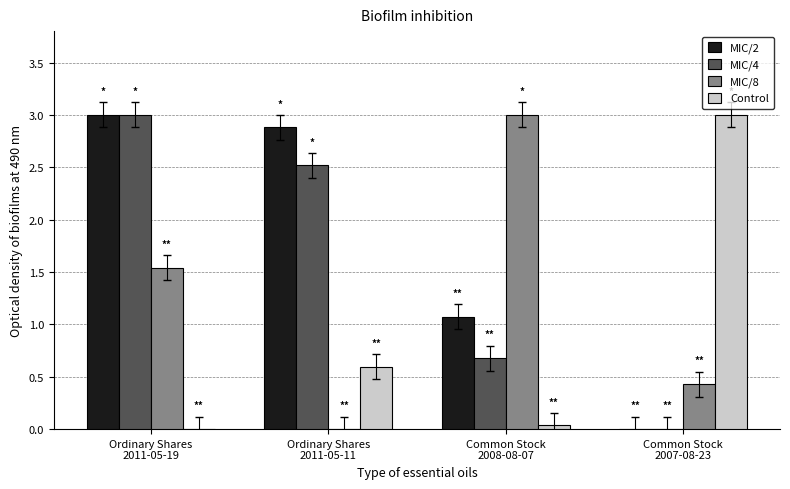

What is the maximum value shown in the chart?

3.0